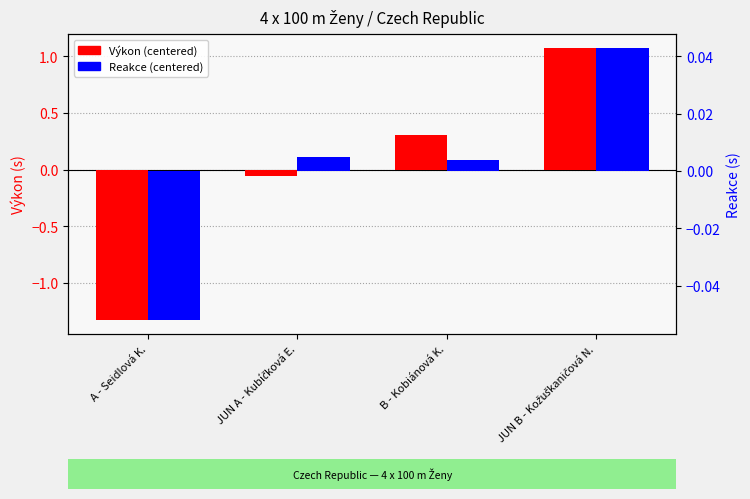

How many negative values does the Výkon (centered) series have?

2